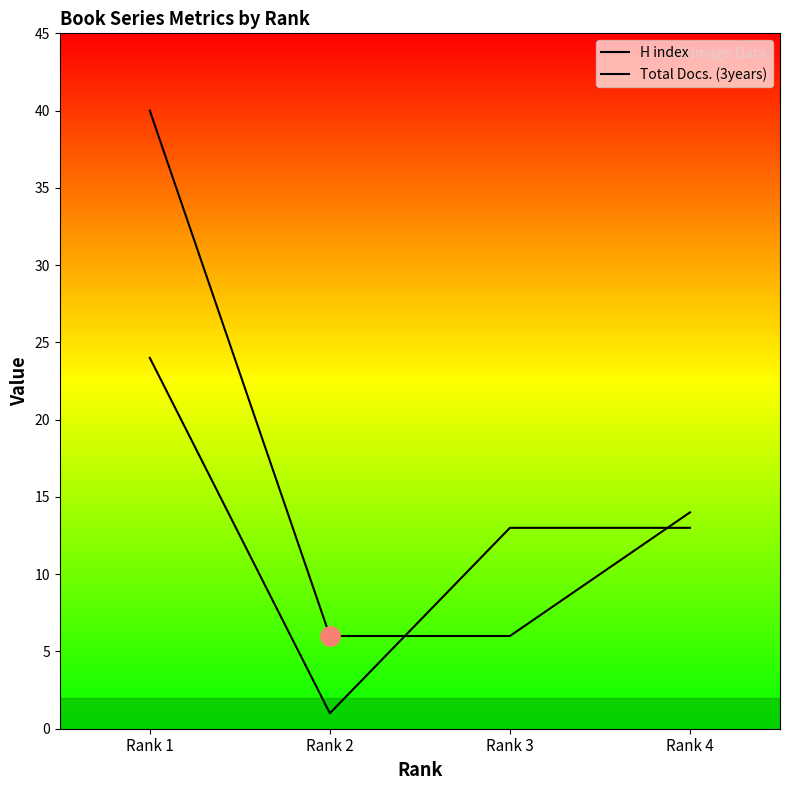

Is the value of H index at Rank 2 greater than the value of Total Docs. (3years) at Rank 2?

Yes